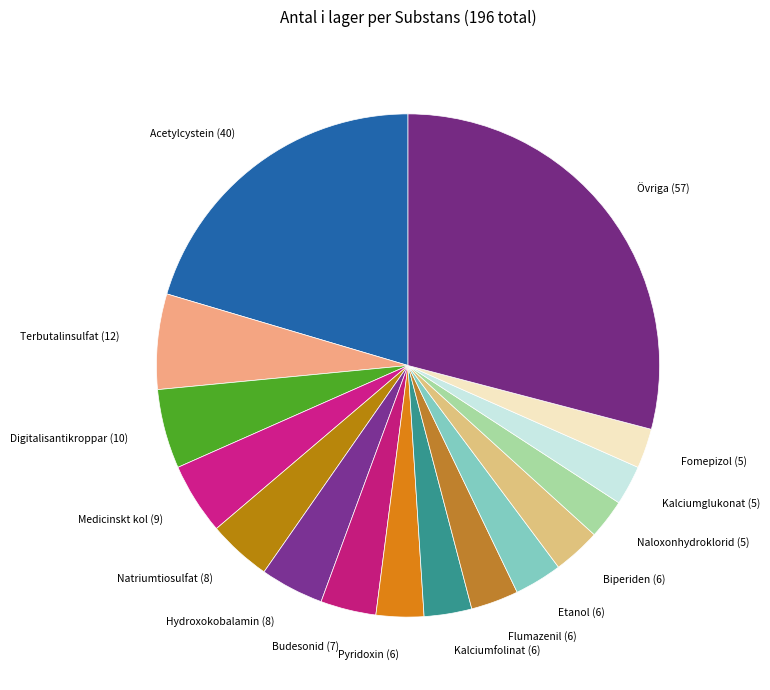

True or false: Terbutalinsulfat accounts for 14% of the total.

False